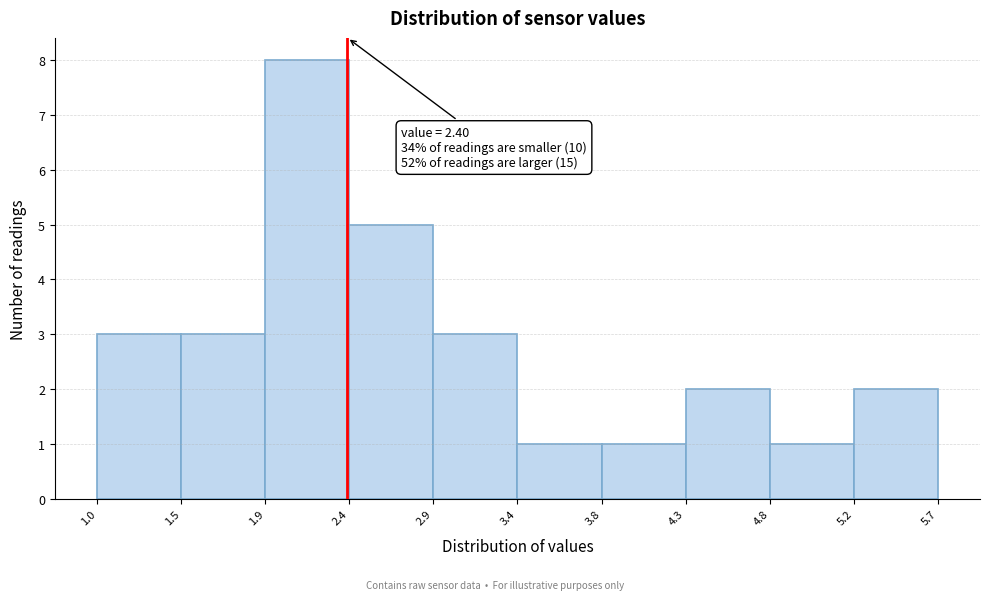

Over which range of the x-axis is the bar tallest?

1.9 to 2.4